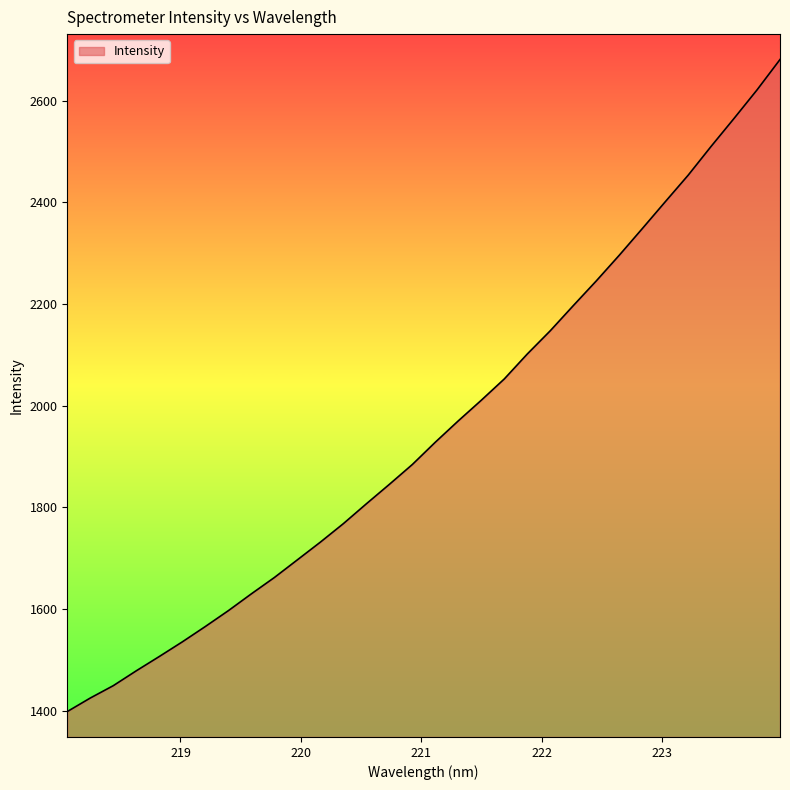

What is the smallest value displayed?

1398.0